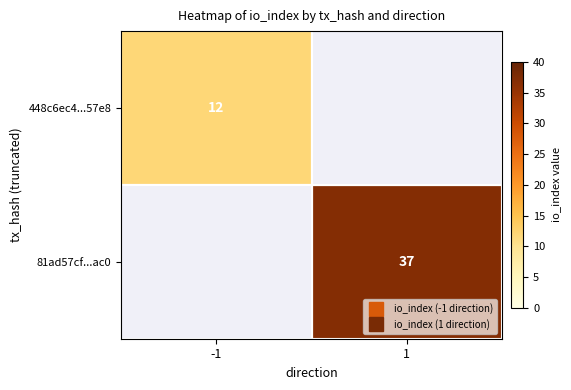

Is it true that 81ad57cf...ac0 equals 49.9 at 1?

False